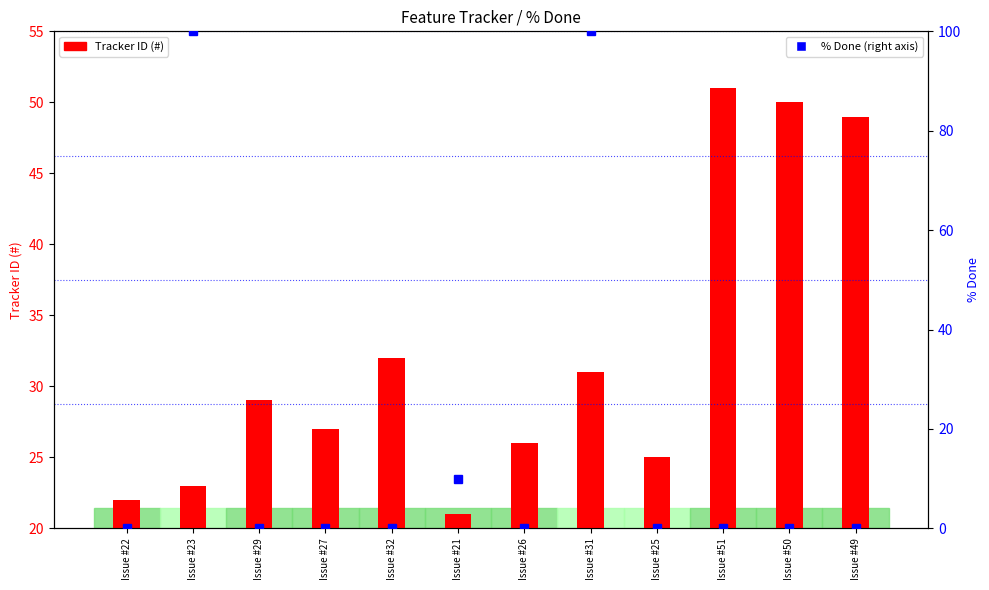

At which category is the sum across all series the highest?

Issue #31